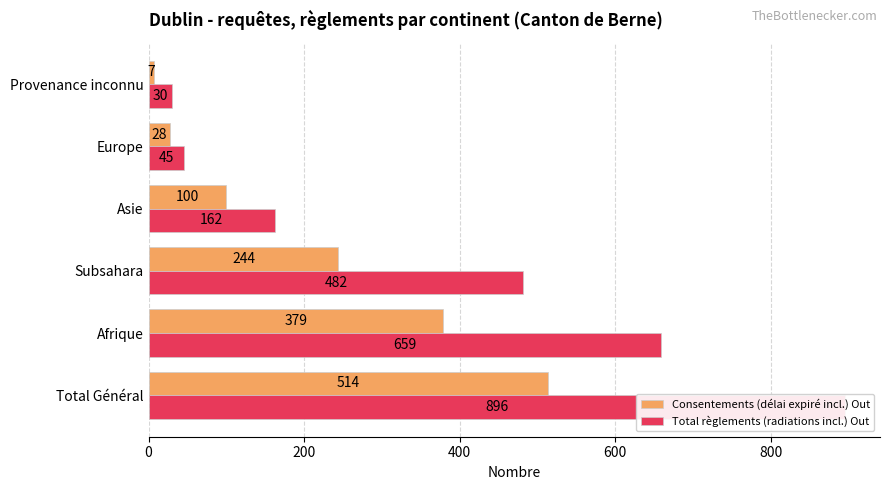

Reading left to right, what are all the values shown in this chart?

Consentements (délai expiré incl.) Out: 514	379	244	100	28	7
Total règlements (radiations incl.) Out: 896	659	482	162	45	30